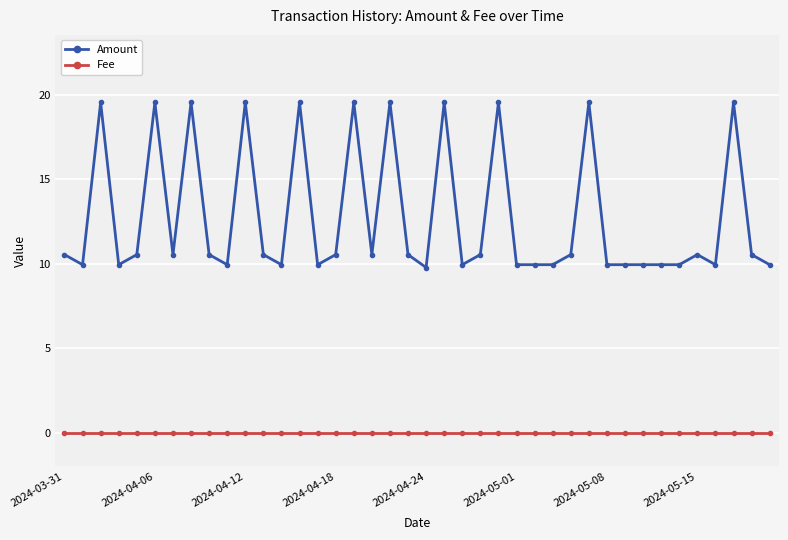

What are all the series names shown in the legend?

Amount, Fee